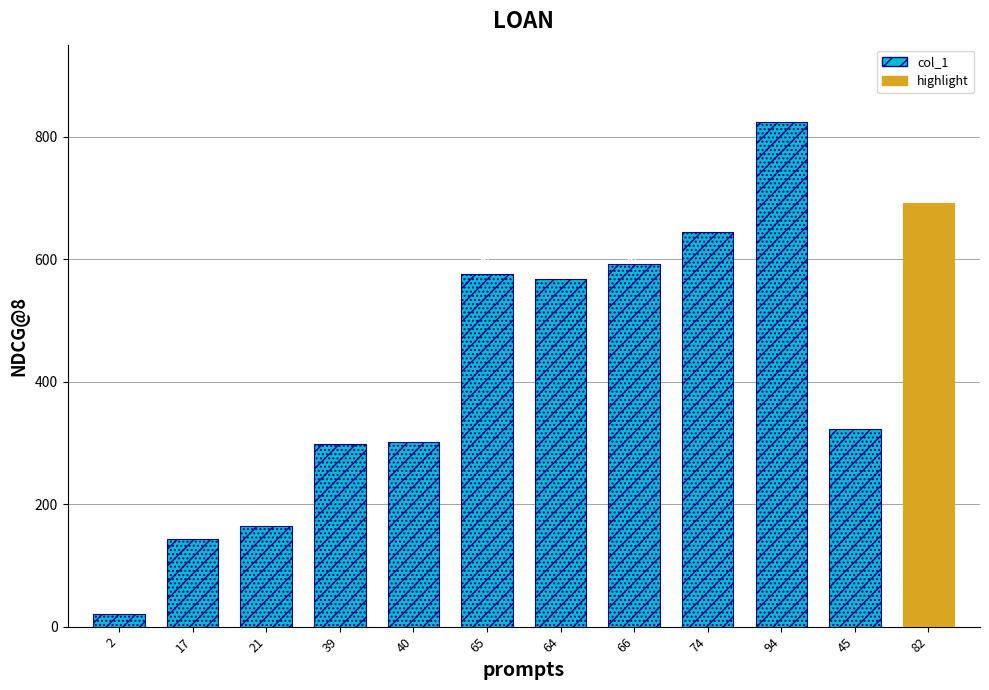

What is the value of the 7th bar from the left?

568